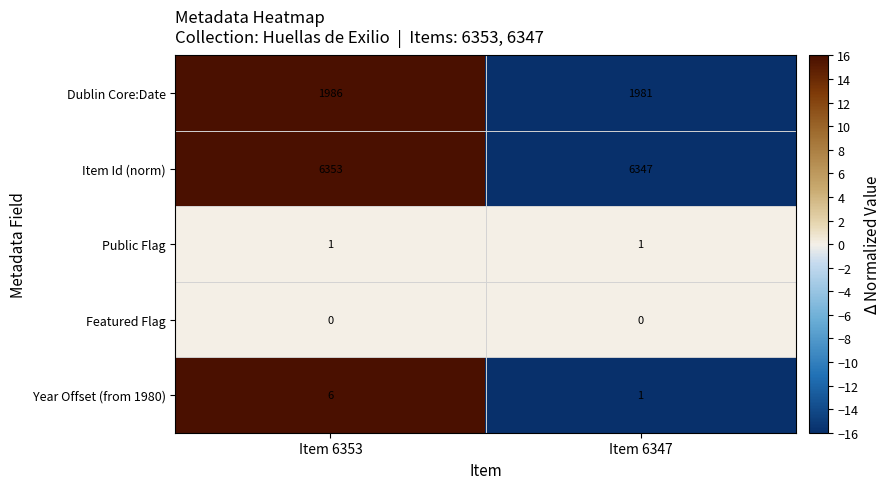

Which series changed the most between Item 6353 and Item 6347?

Item Id (norm)